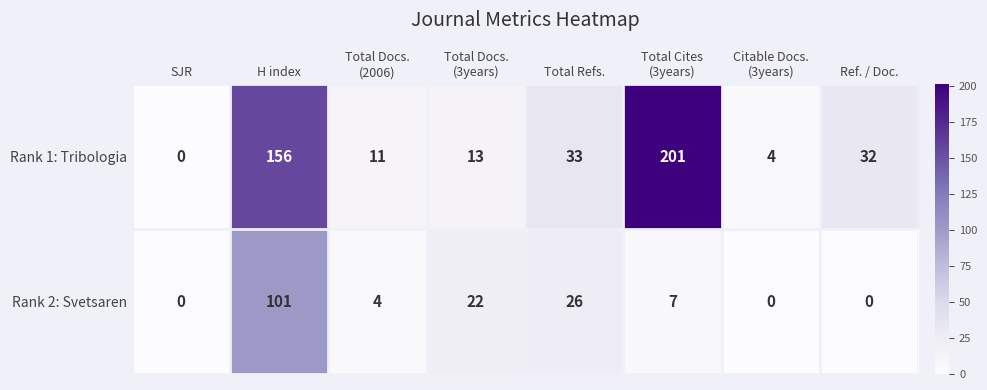

What is the total value across all series at Total Docs.
(2006)?

15